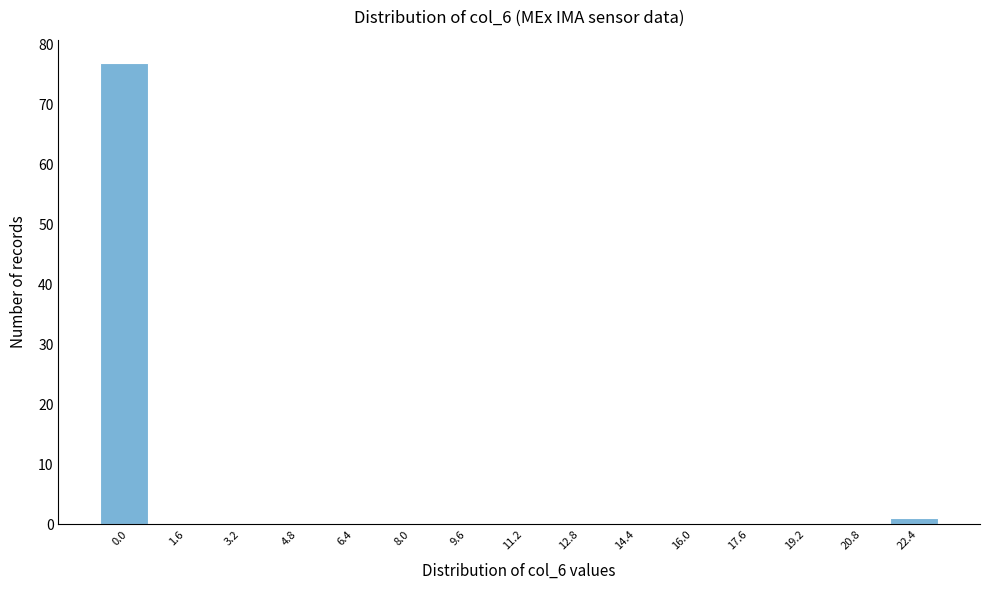

Reading right to left, what are all the values shown in this chart?

22.4=1	20.8=0	19.2=0	17.6=0	16.0=0	14.4=0	12.8=0	11.2=0	9.6=0	8.0=0	6.4=0	4.8=0	3.2=0	1.6=0	0.0=77